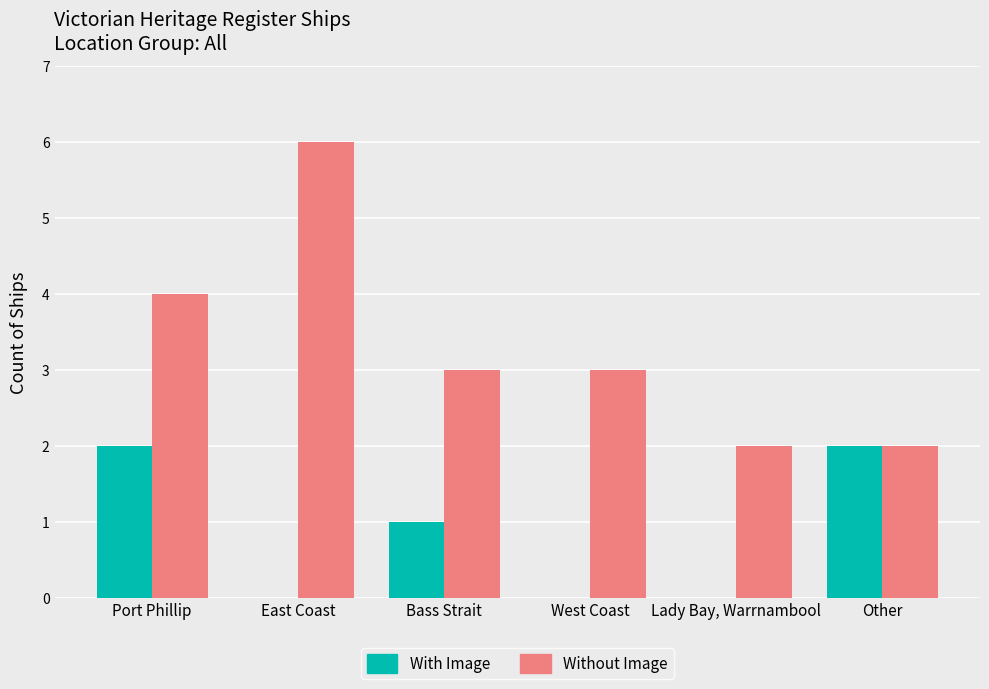

Count the number of categories in the chart.

6